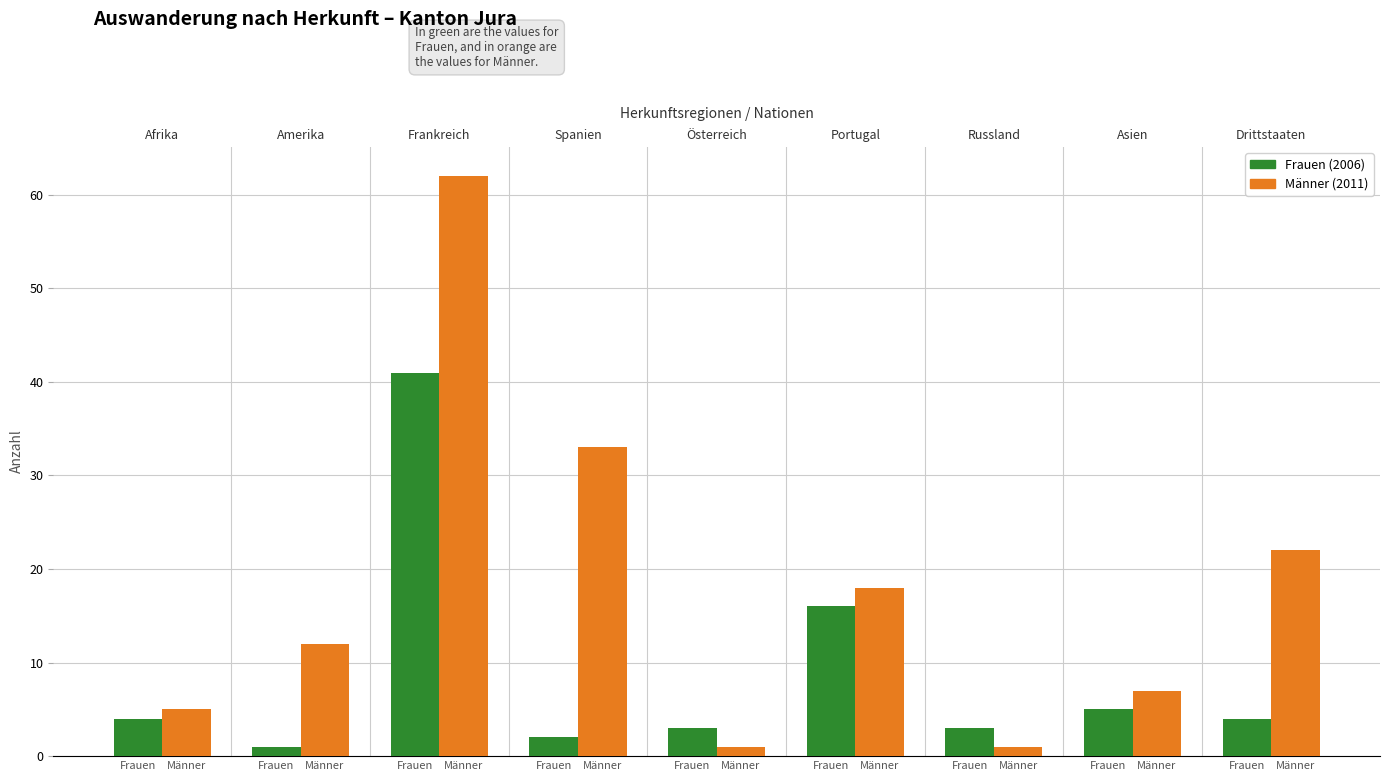

Which series has the largest range (max minus min)?

Männer (2011)